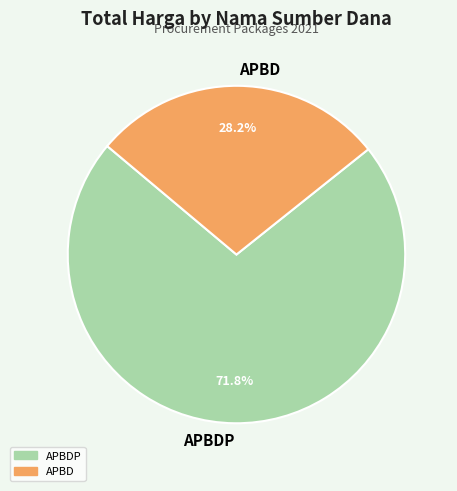

Approximately how many times larger is the value at APBD compared to APBDP?

0.4